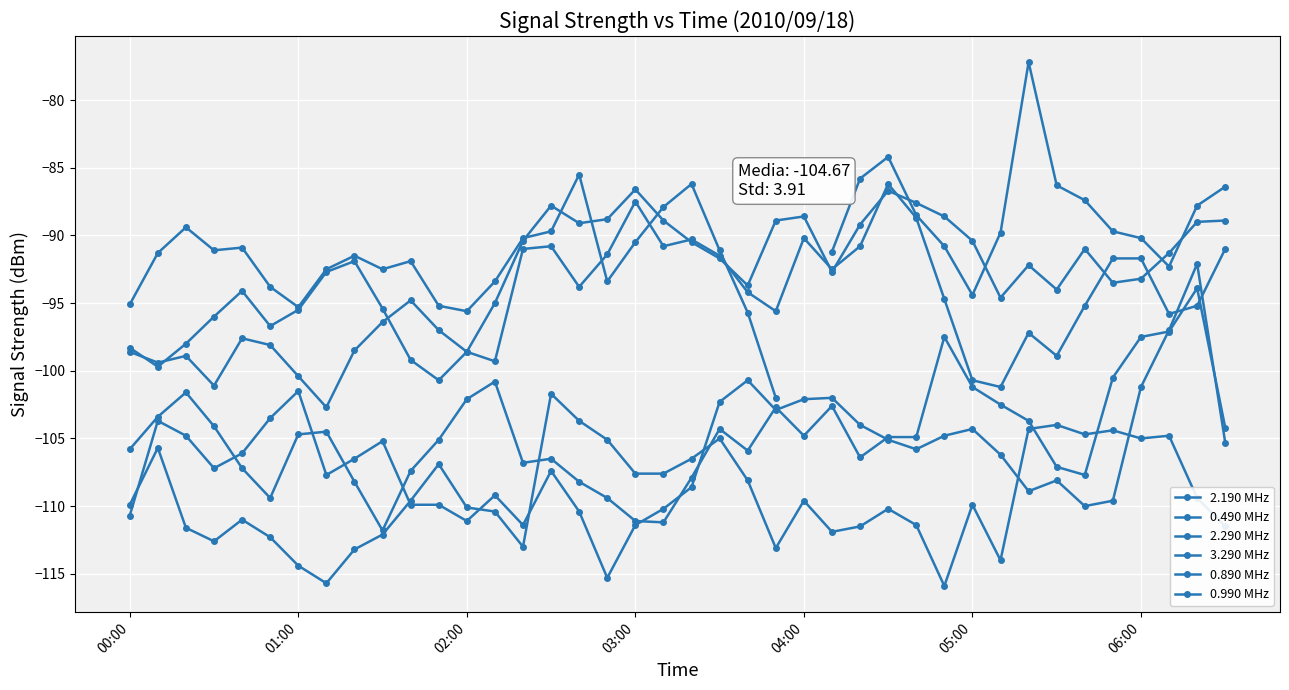

What is the minimum value shown in the chart?

-115.9